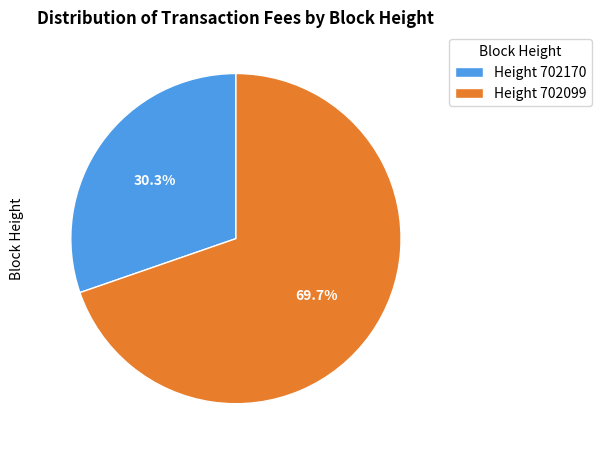

Rank the categories by value from lowest to highest.

Height 702170, Height 702099